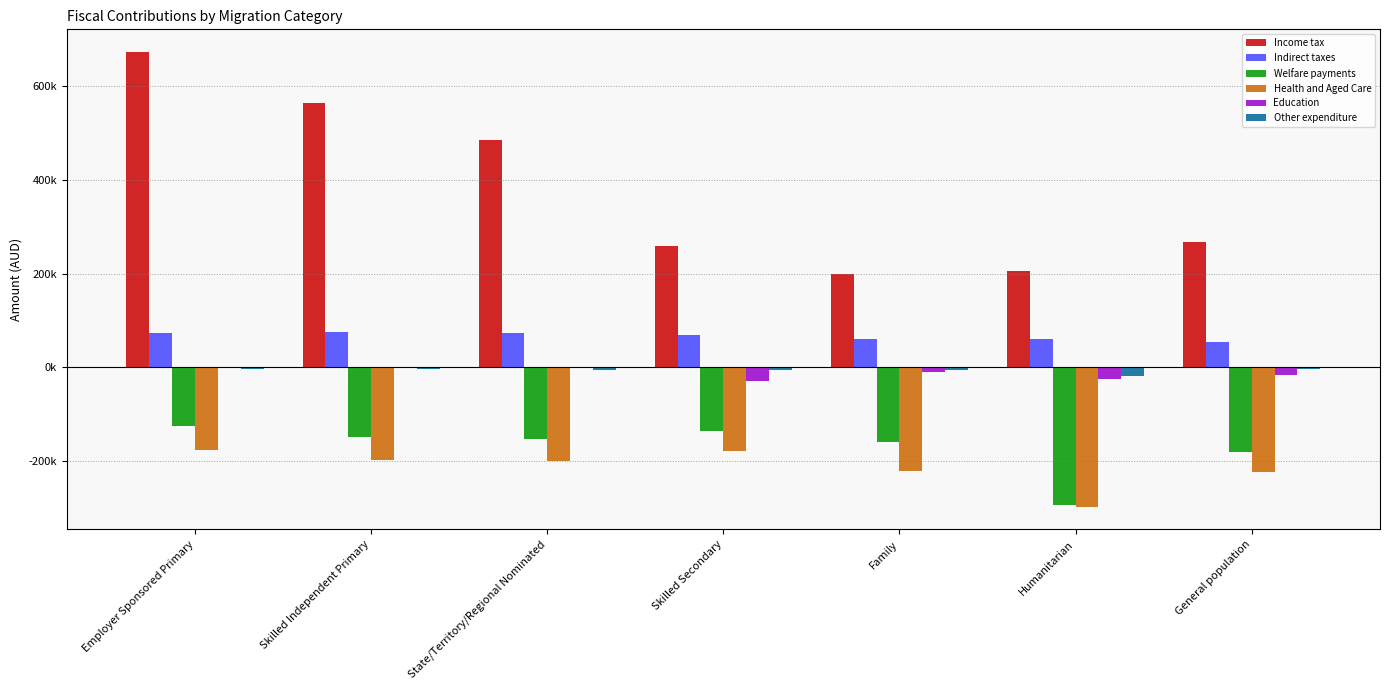

Are the bars grouped side by side (vs. stacked)?

Yes